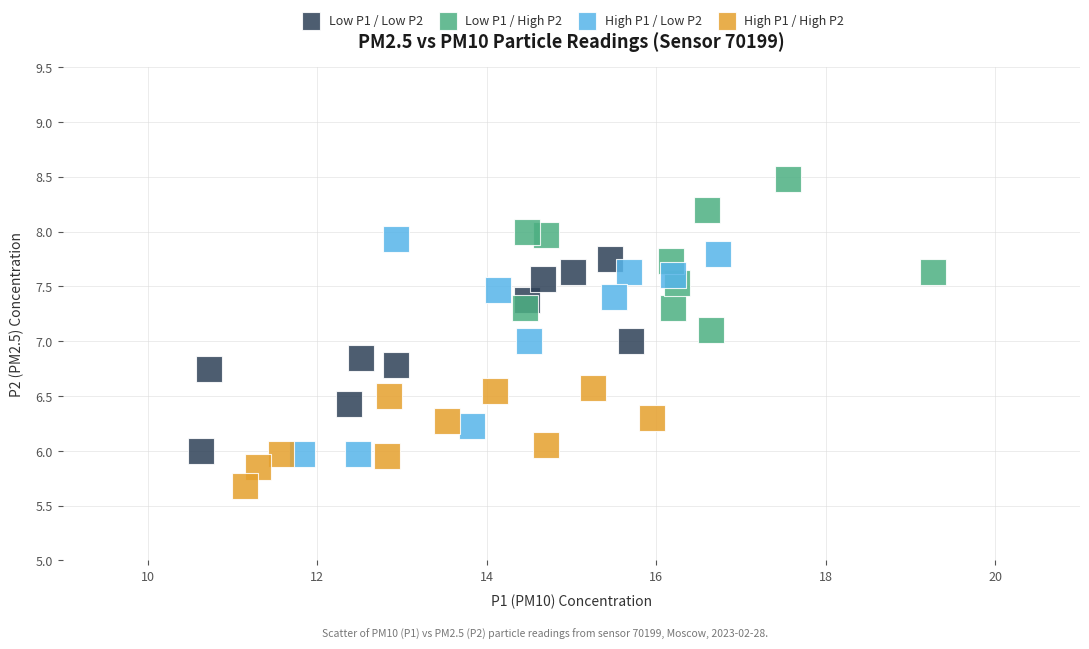

Which series has the largest Y range (max minus min)?

High P1 / Low P2